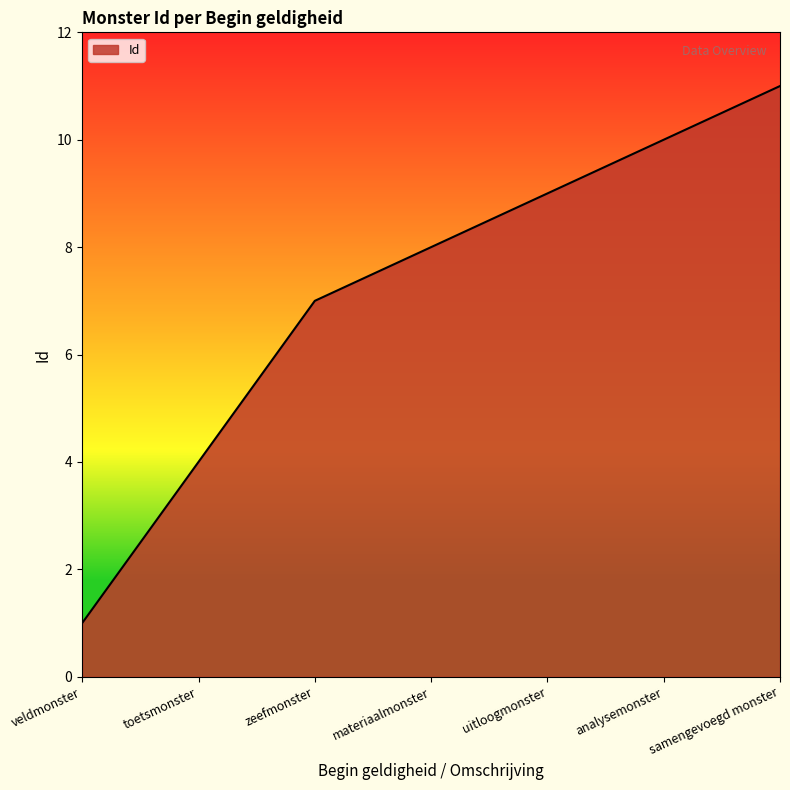

What is the change in value from analysemonster to samengevoegd monster?

+1